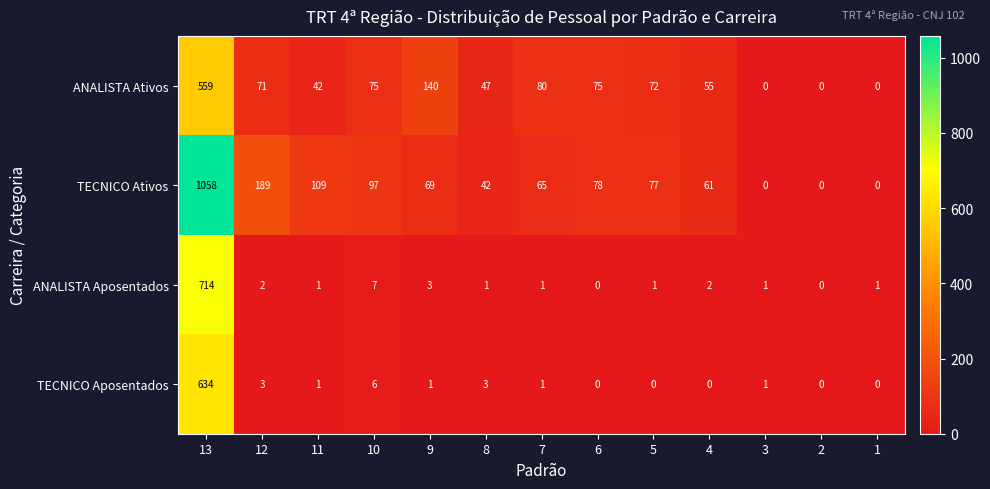

At how many categories does at least one series exceed 760?

1